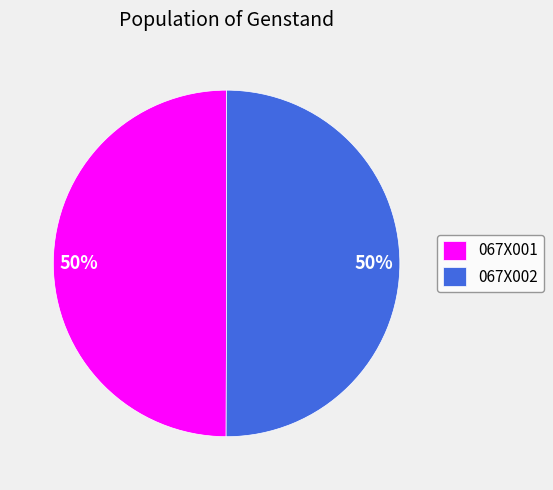

How many segments does this pie chart have?

2